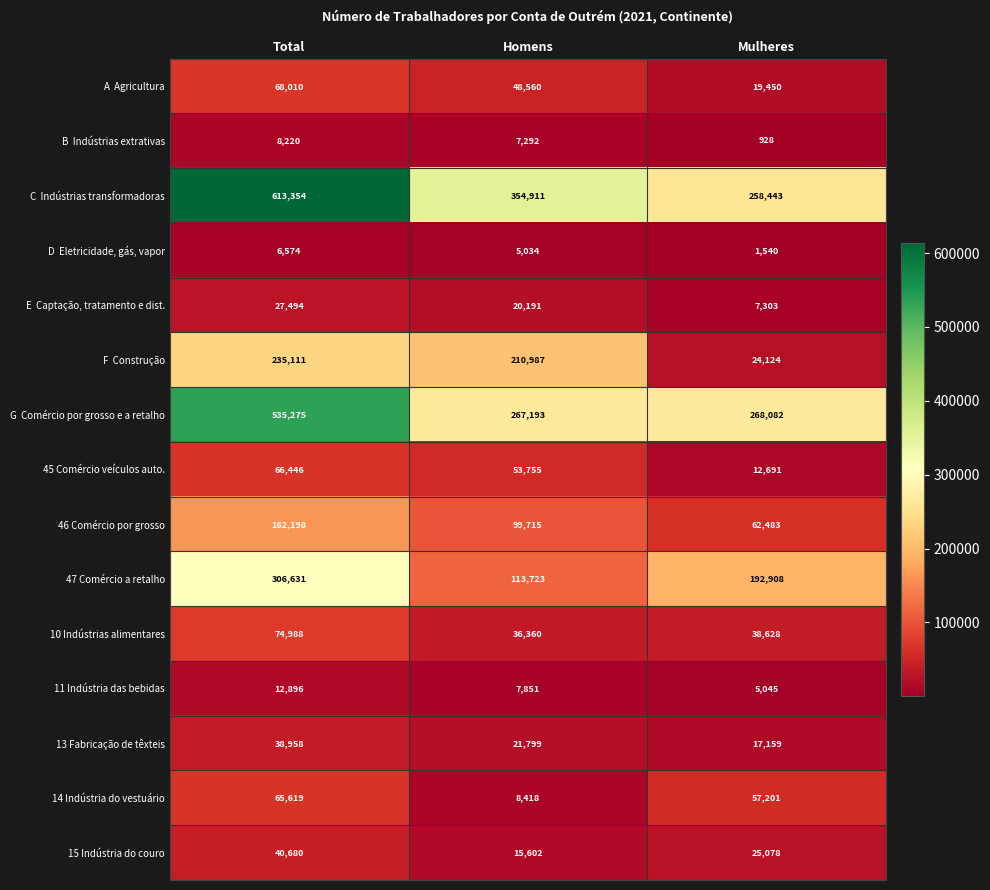

At how many categories does at least one series exceed 235968?

3